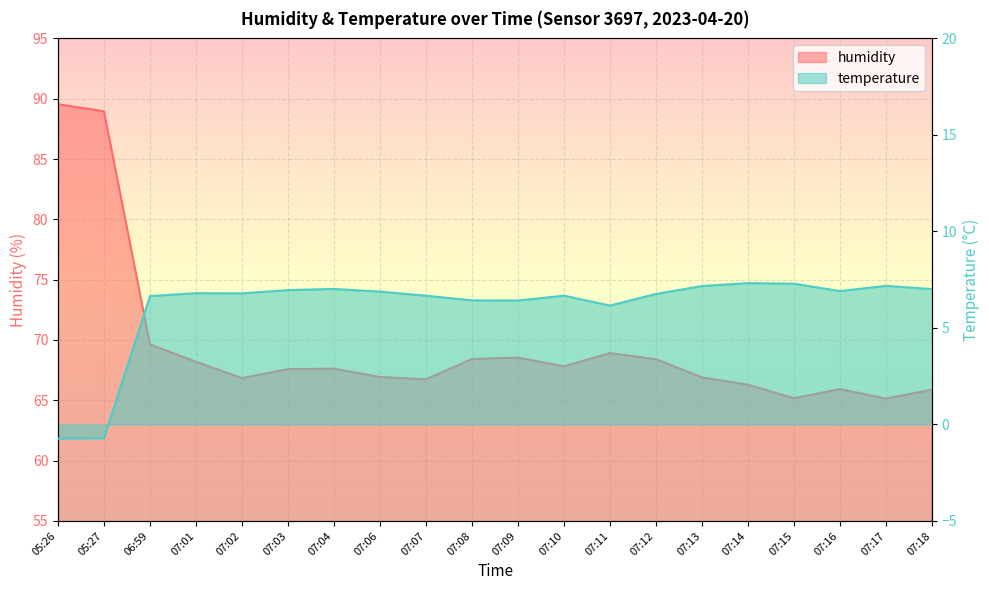

Which label corresponds to the largest value in the chart?

05:26